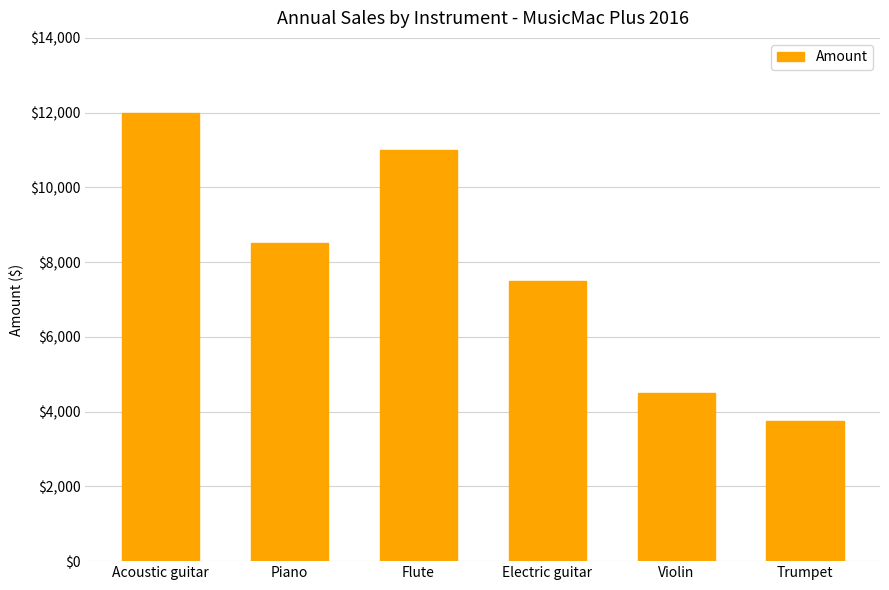

What is the difference between the maximum and minimum values?

8250